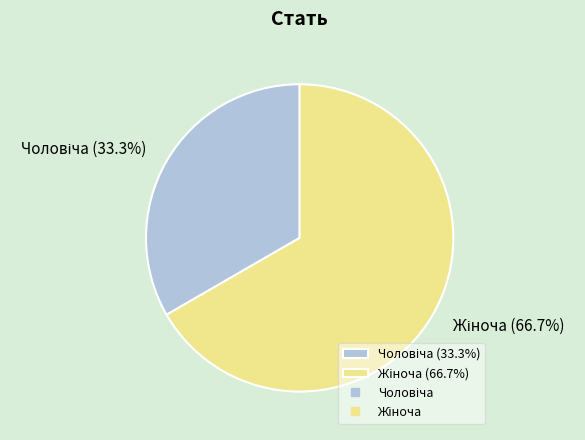

Is there a majority slice in this chart?

Yes